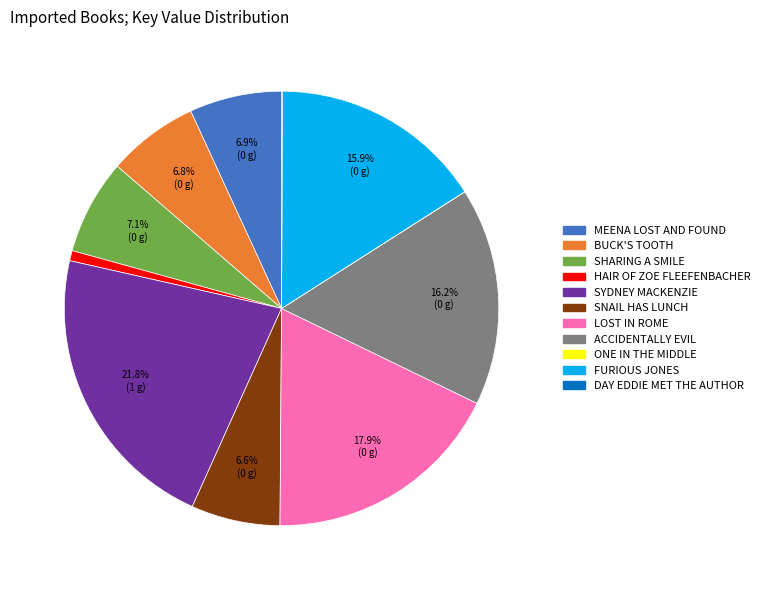

Combined, do SNAIL HAS LUNCH and FURIOUS JONES account for over 50%?

No